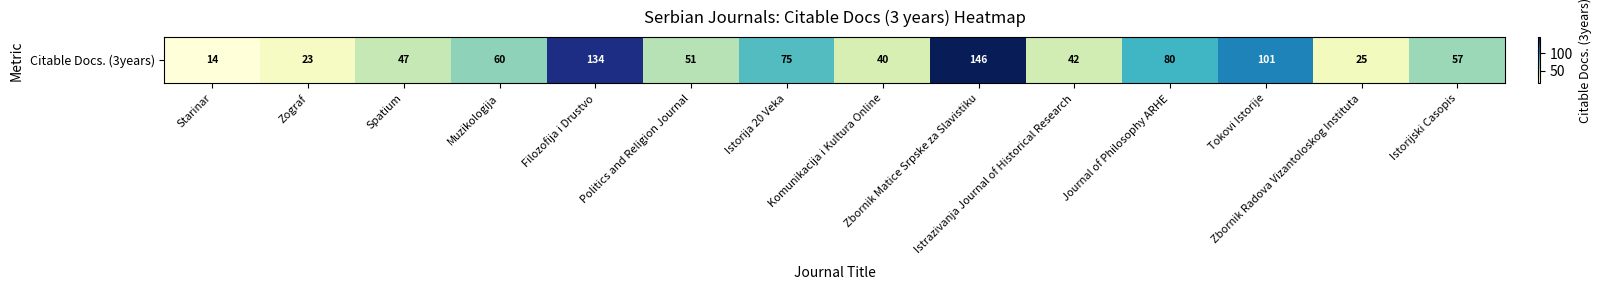

The chart shows a value of 4 at Starinar. True or false?

False